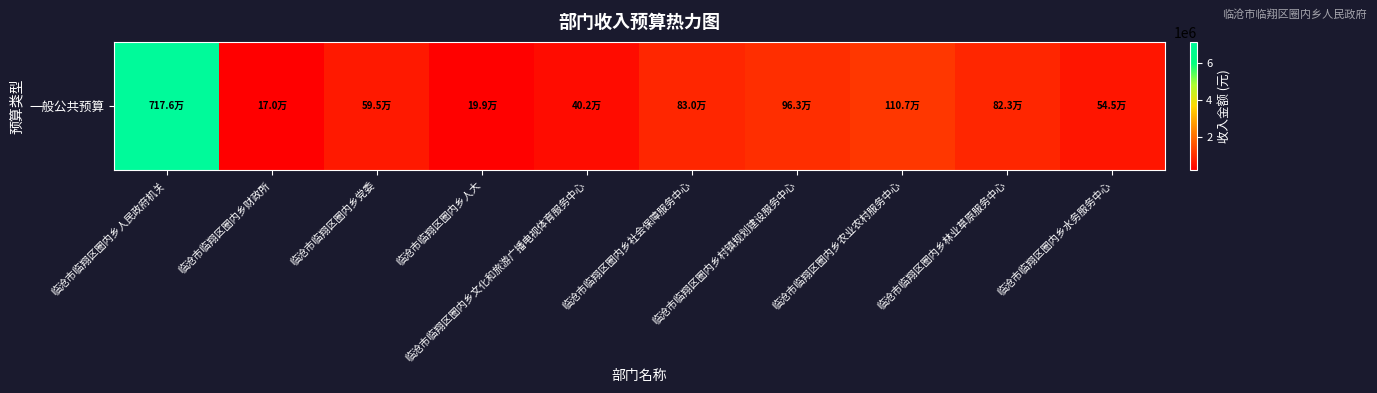

What is the difference between the maximum and minimum values?

7005945.0